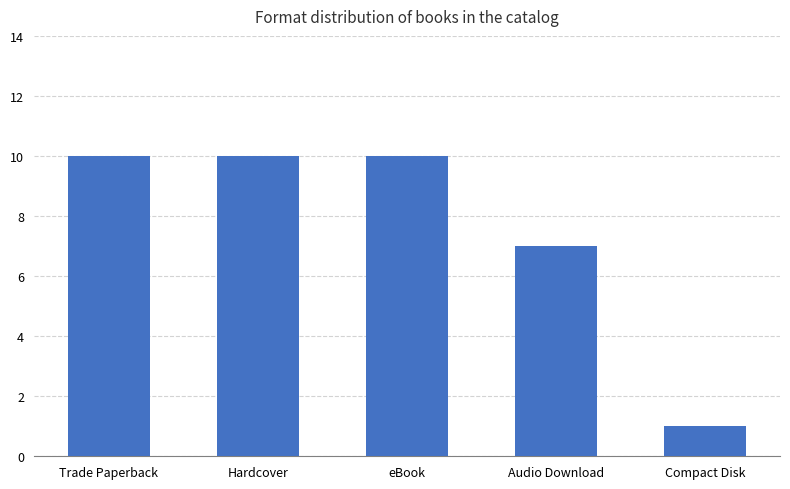

Approximately how many times larger is the value at eBook compared to Compact Disk?

10.0